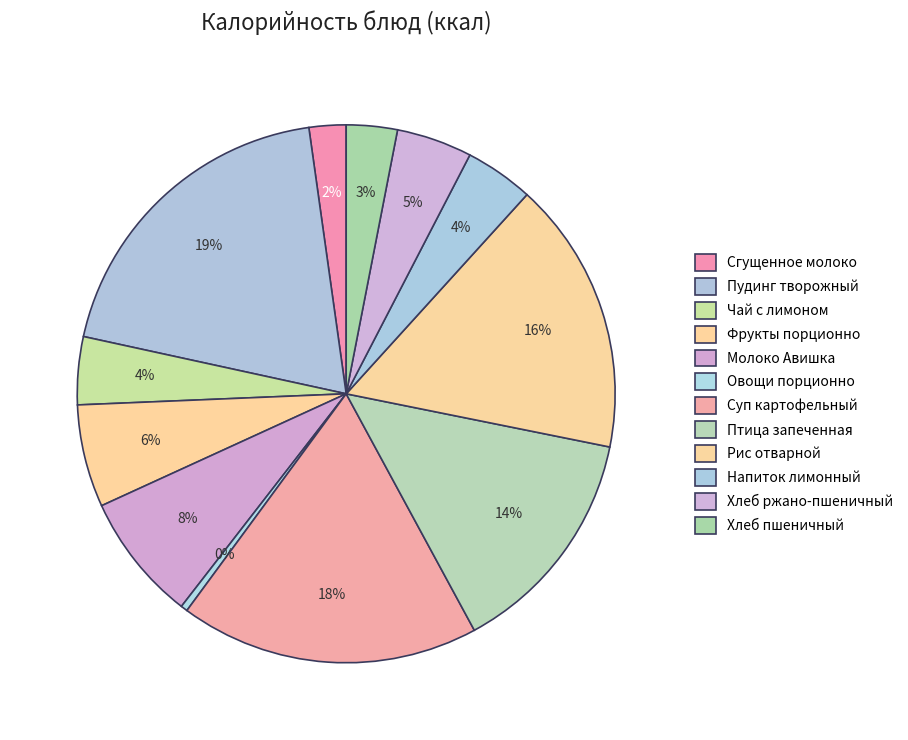

To the nearest percent, what portion does Хлеб ржано-пшеничный represent?

5%